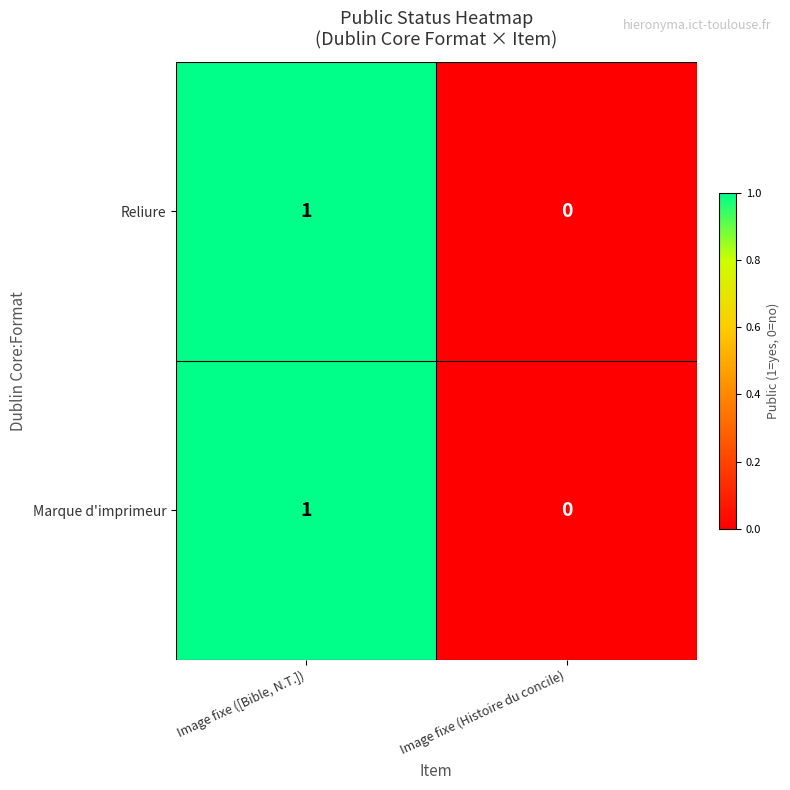

Rank the categories by Reliure value from highest to lowest.

Image fixe ([Bible, N.T.]), Image fixe (Histoire du concile)